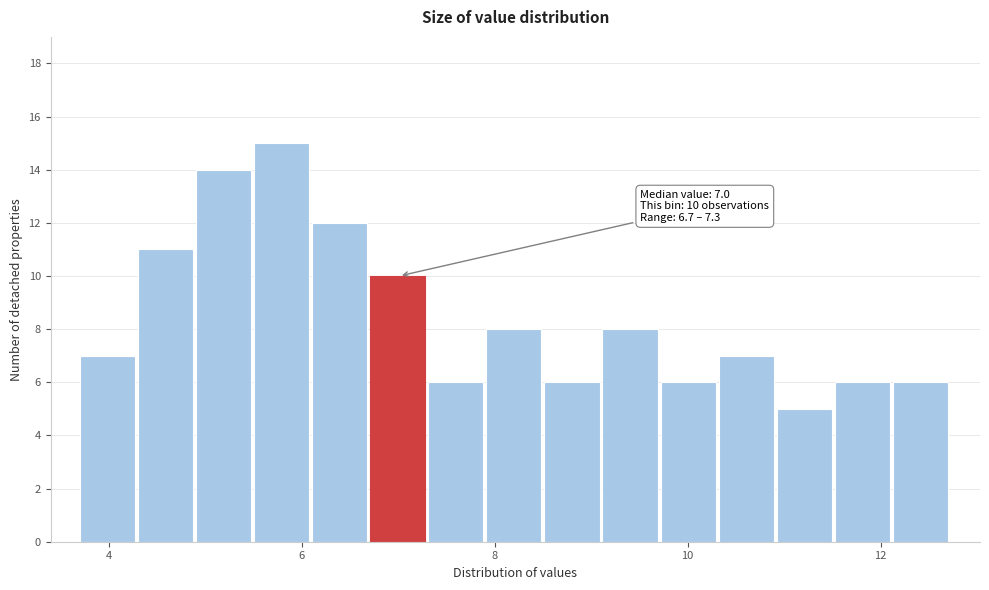

Read against the x-axis, roughly where is the centre of the tallest bar?

5.8